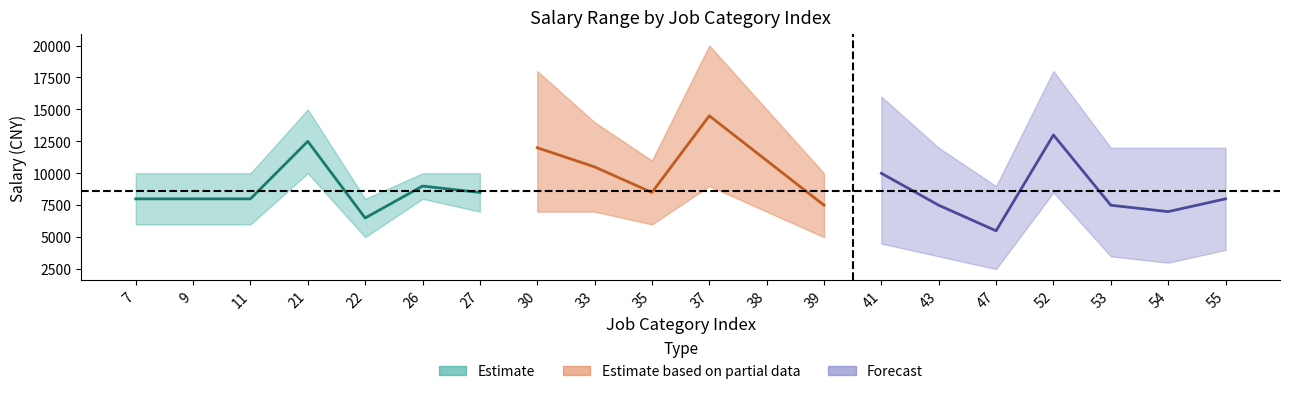

True or false: col_22_mid and col_22_max cross at least once.

False